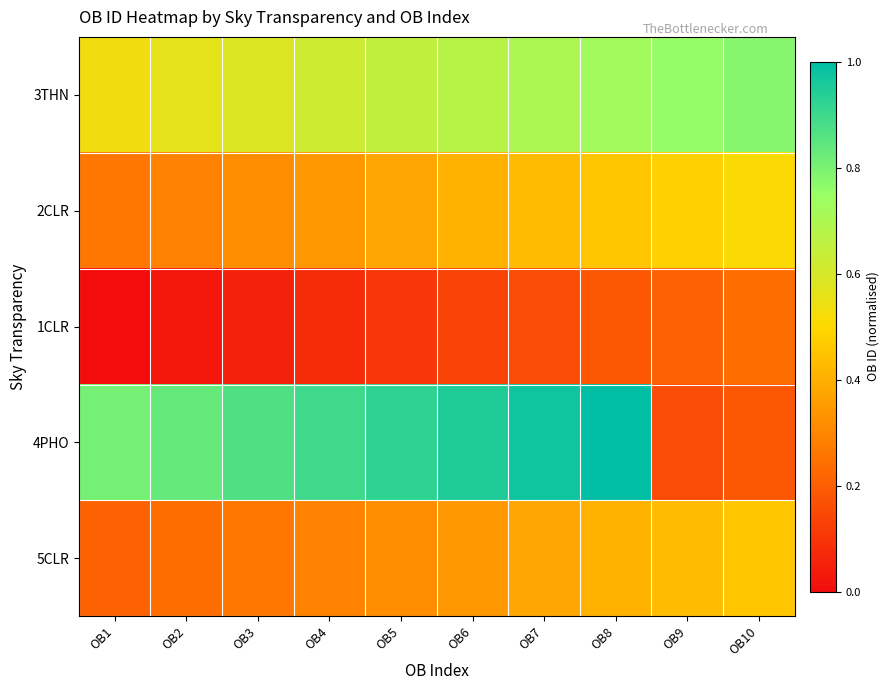

What is the difference between the highest and lowest values at OB5?

0.8